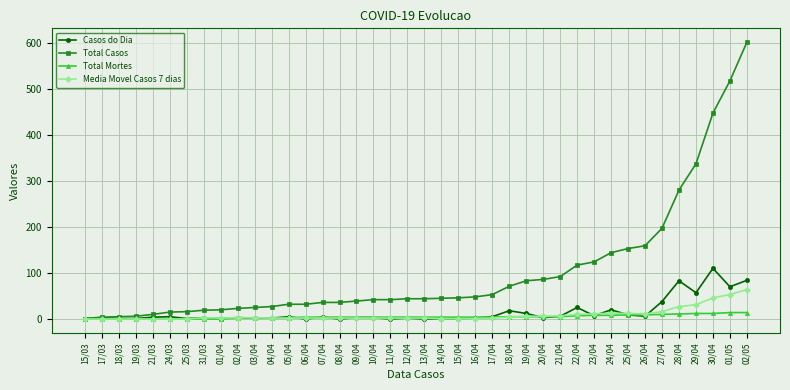

Which category has the highest value in the Casos do Dia series?

30/04